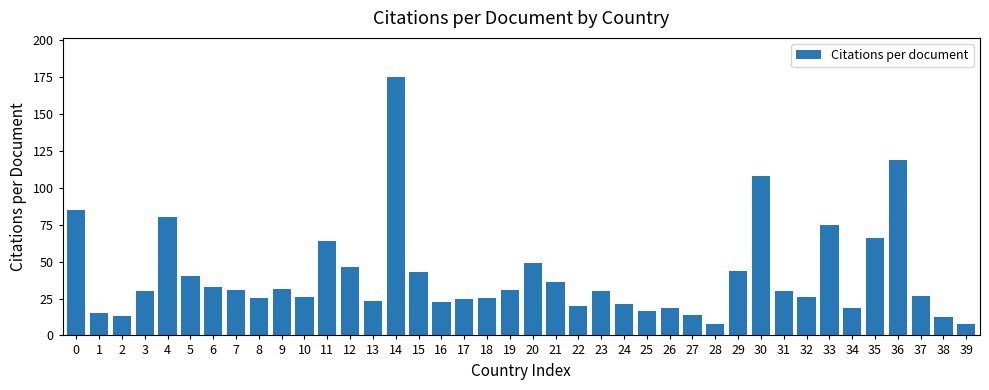

Approximately how many times larger is the value at 11 compared to 12?

1.4